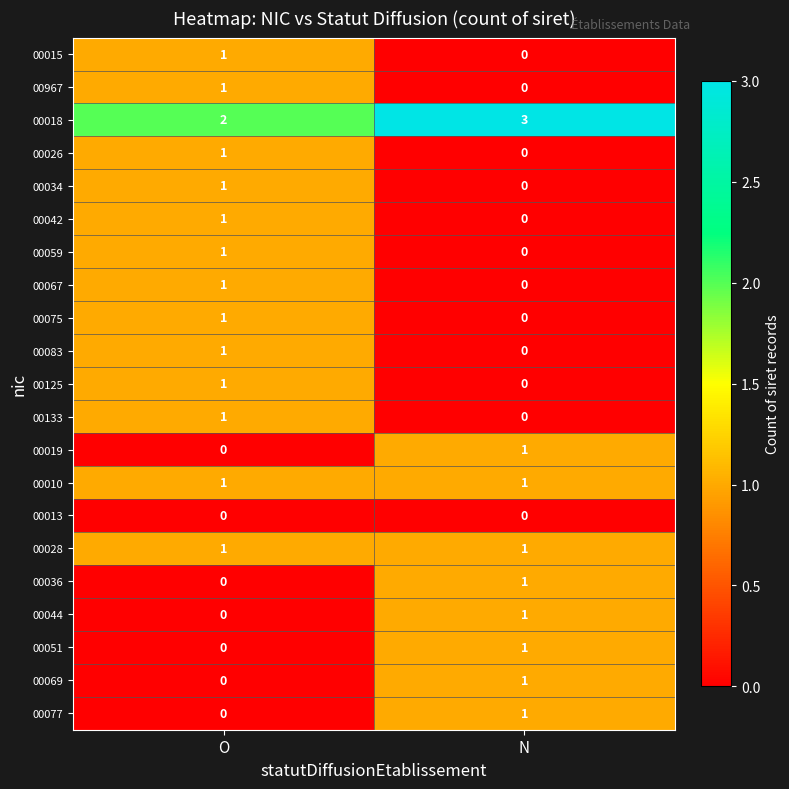

Count the number of data series in this chart.

21